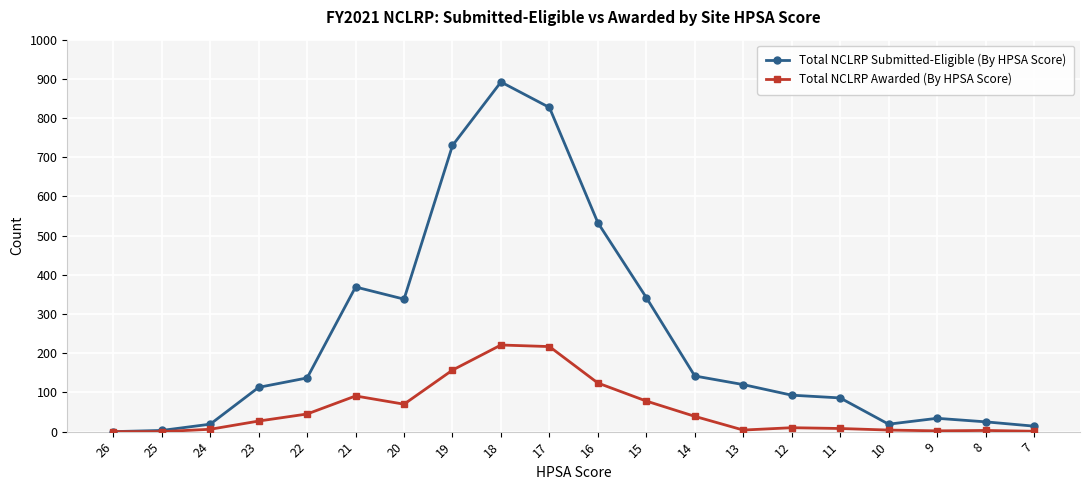

Which series has the widest spread of values?

Total NCLRP Submitted-Eligible (By HPSA Score)